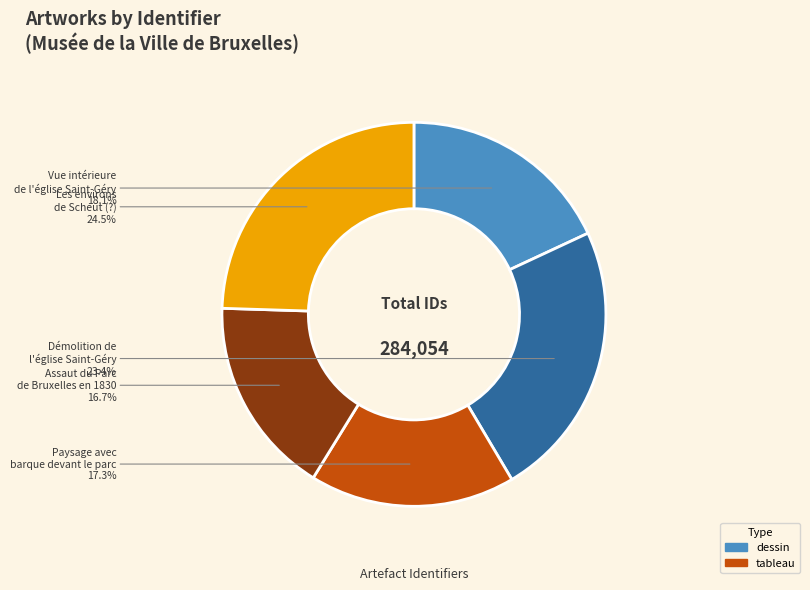

To the nearest percent, what portion does Assaut du Parc de Bruxelles en 1830 represent?

17%